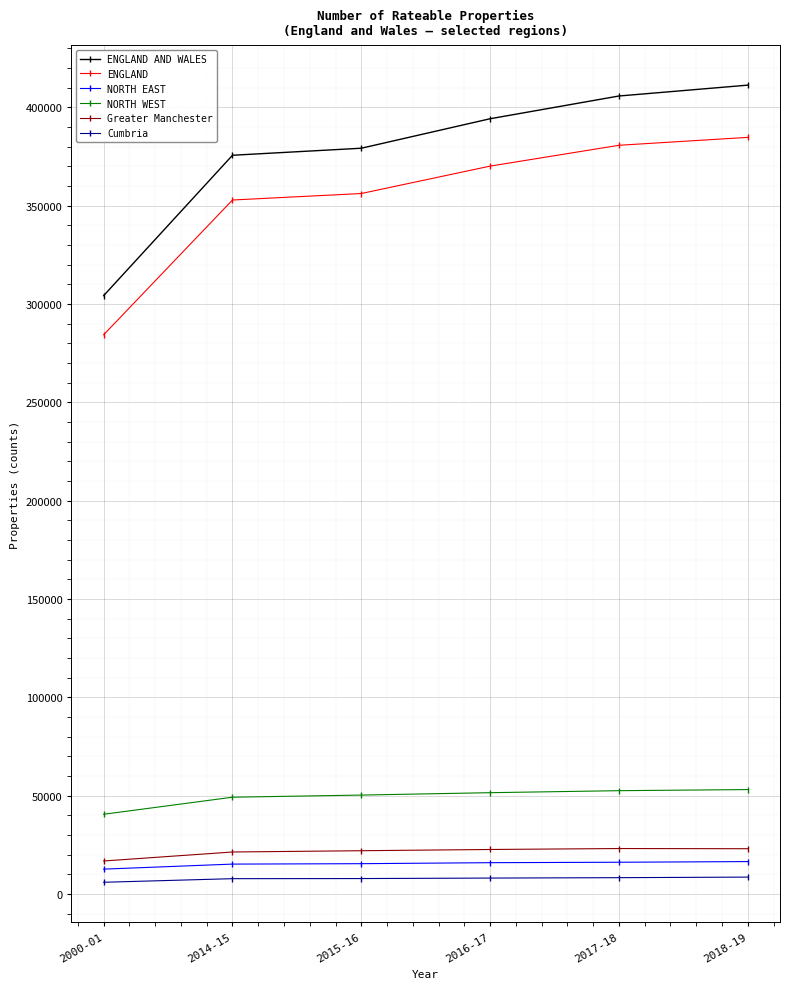

Does the chart have visible grid lines?

Yes